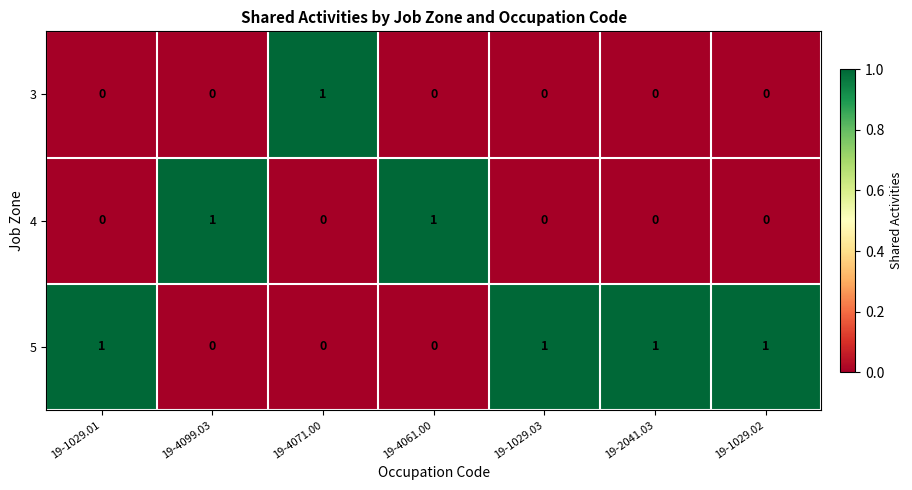

How many positive values does the 5 series have?

4